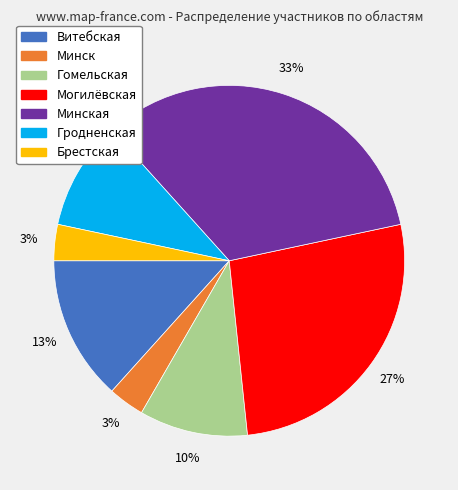

To the nearest percent, what is the average slice percentage?

14%